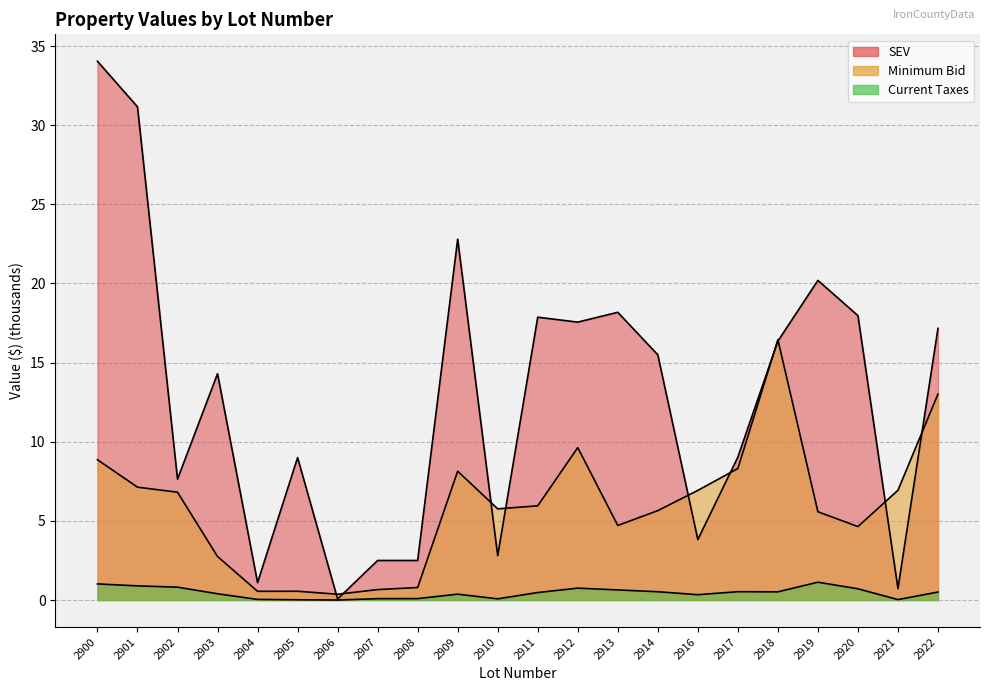

What is the value of the Current Taxes point at the 17th from the left?

0.5